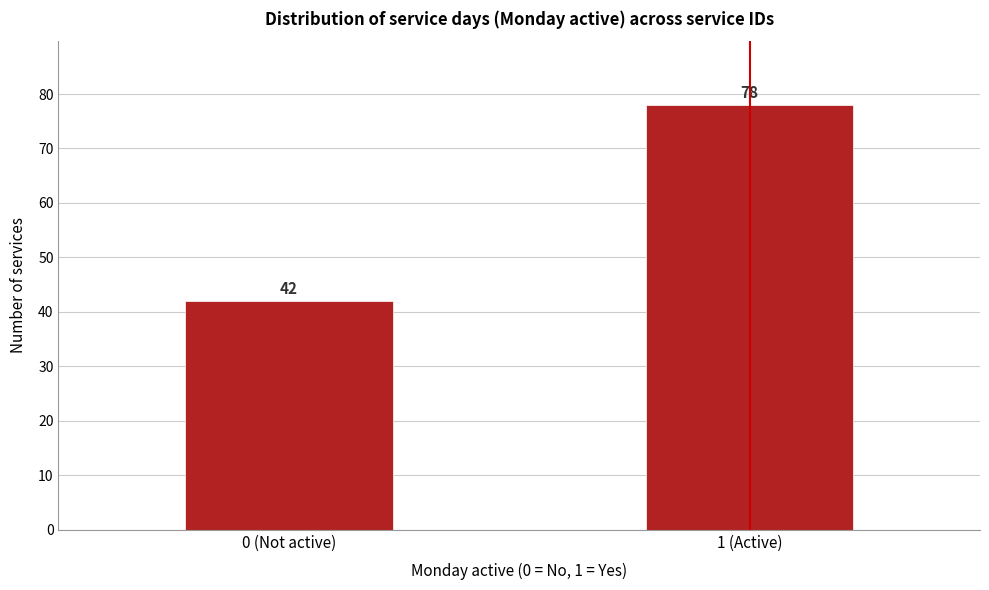

Reading left to right, transcribe all the data shown in this chart.

42	78